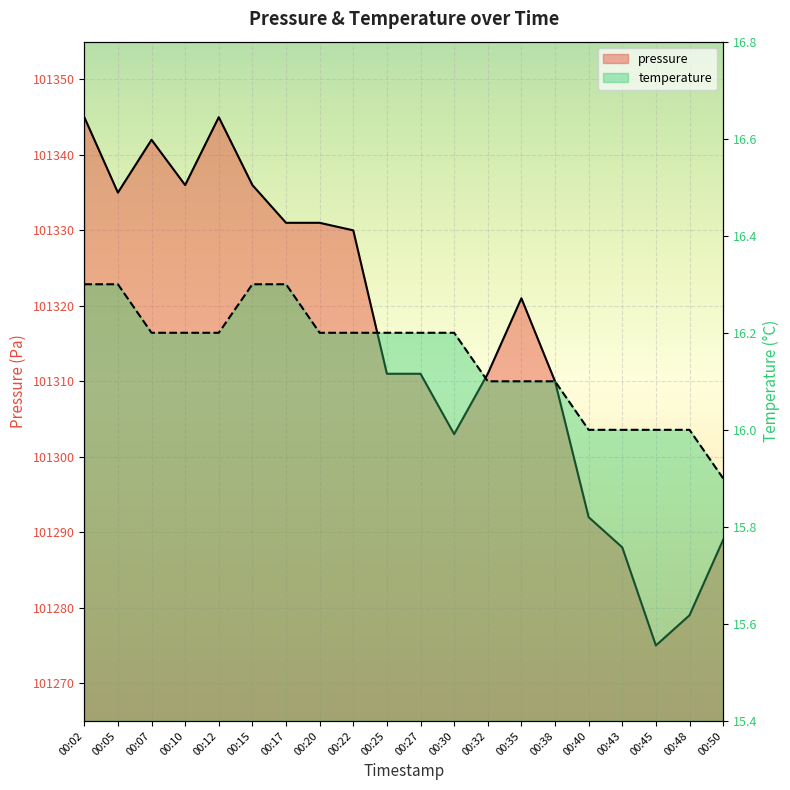

What is the value of the temperature point at the 15th from the left?

16.1